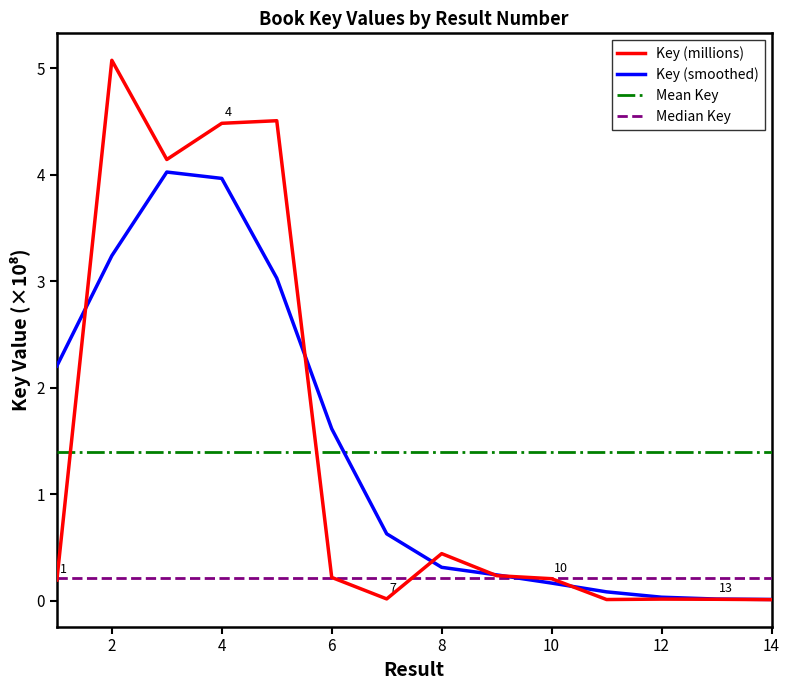

Reading left to right, list all the values displayed in this chart.

0.2	5.1	4.1	4.5	4.5	0.2	0.0	0.4	0.2	0.2	0.0	0.0	0.0	0.0